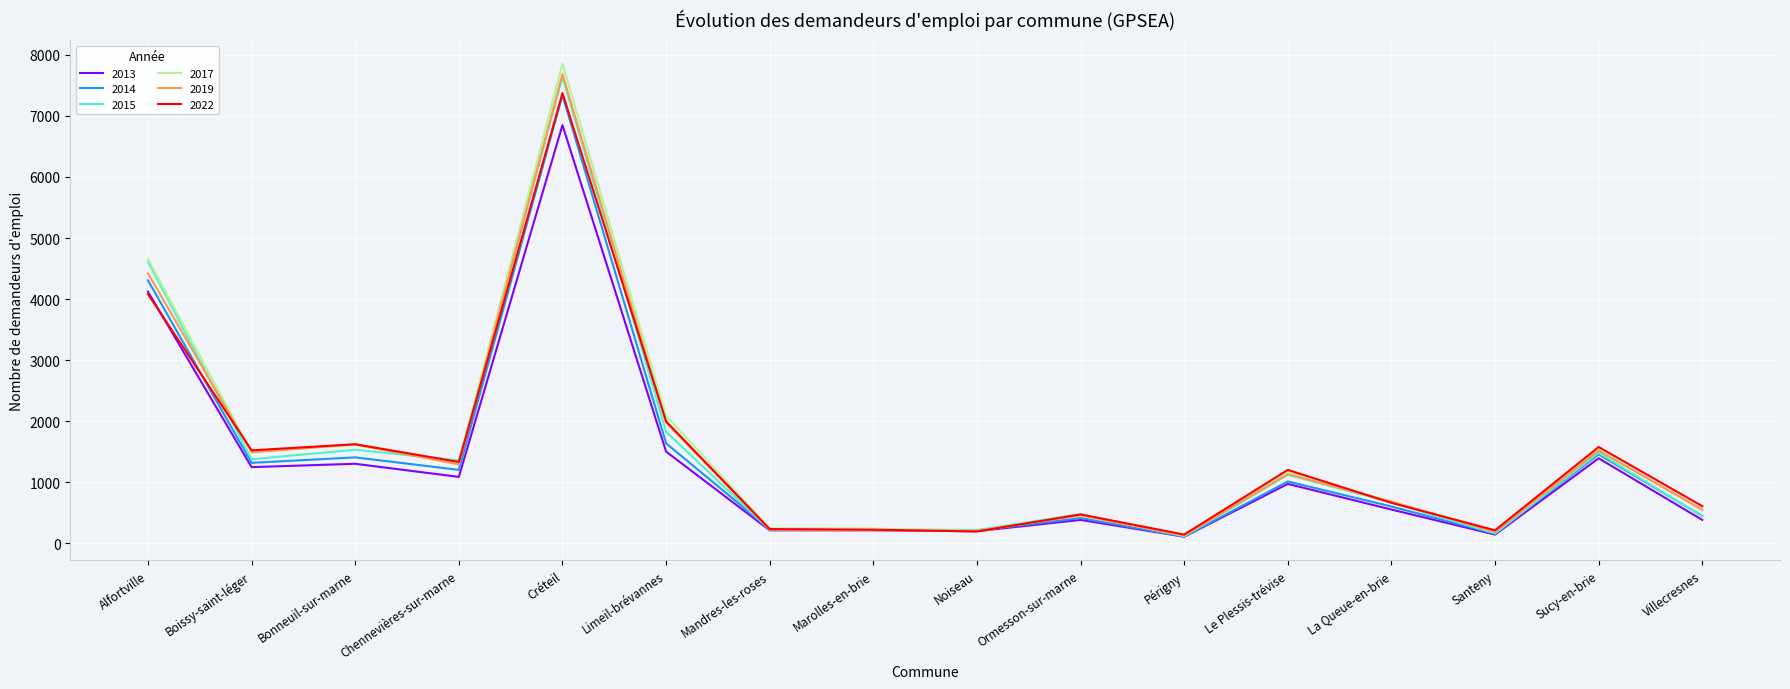

Which series has the widest spread of values?

2017